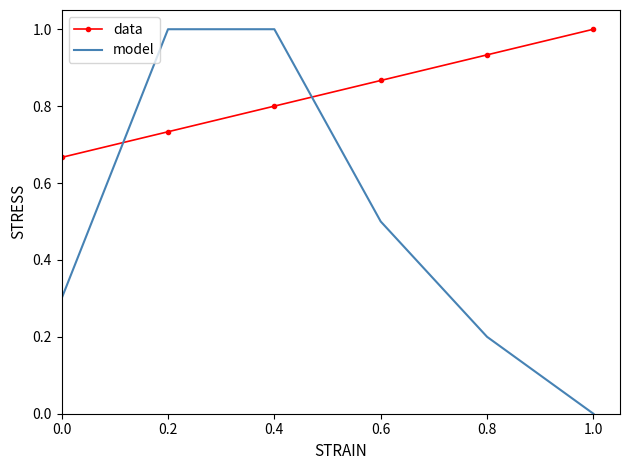

True or false: data and model intersect in this chart.

True